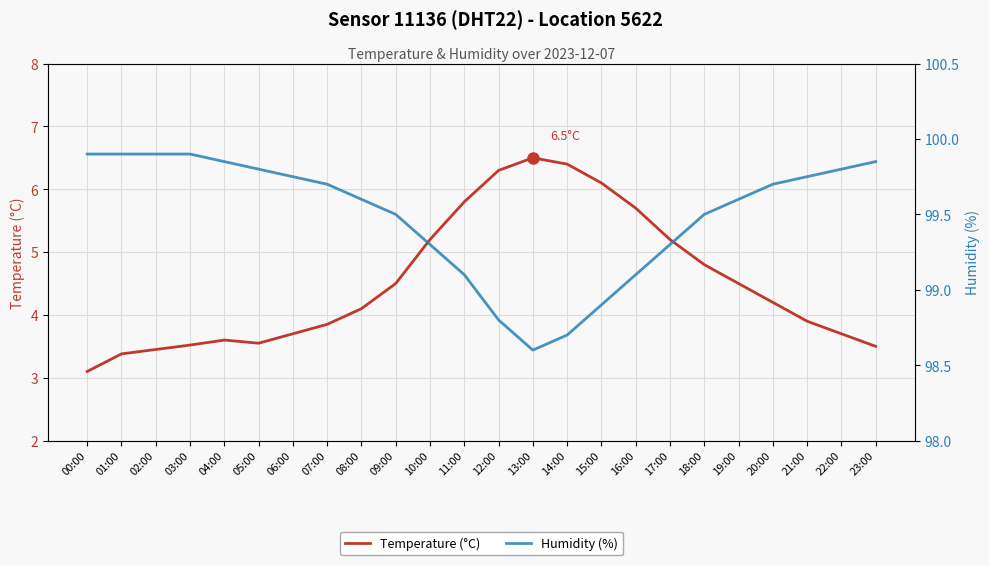

What is the value of the Humidity (%), Sensor 11136, Location 5622 point at the 11th from the left?

99.3